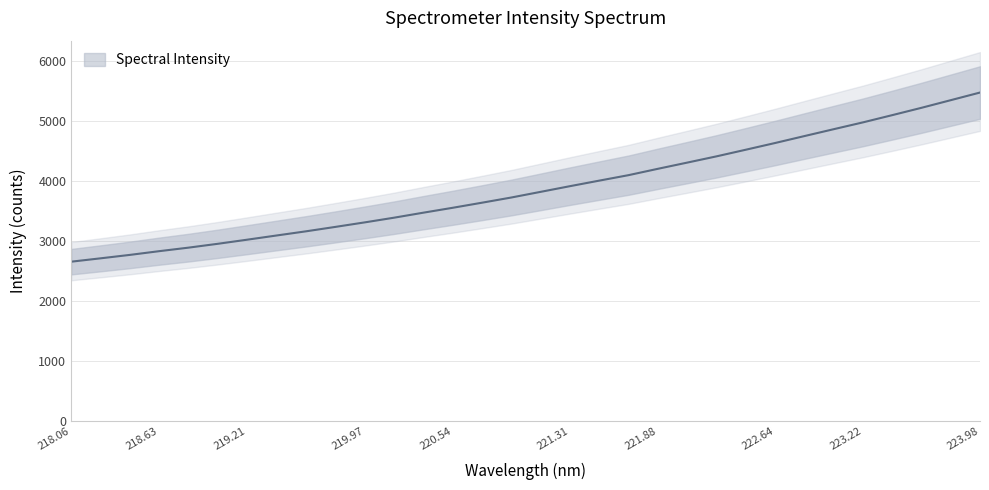

Does the chart display data point markers on the line(s)?

No